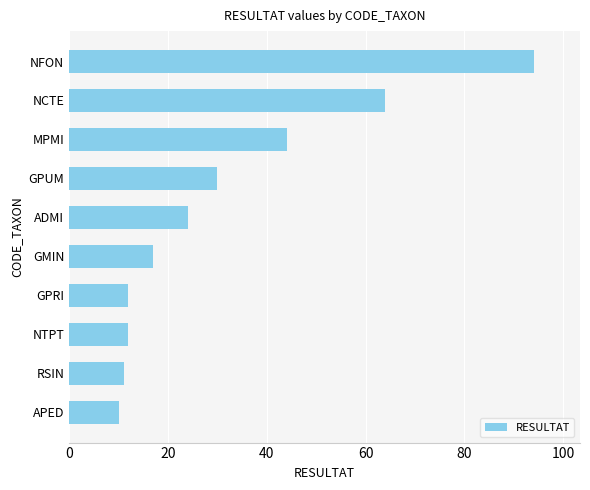

The chart shows a value of 44 at MPMI. True or false?

True